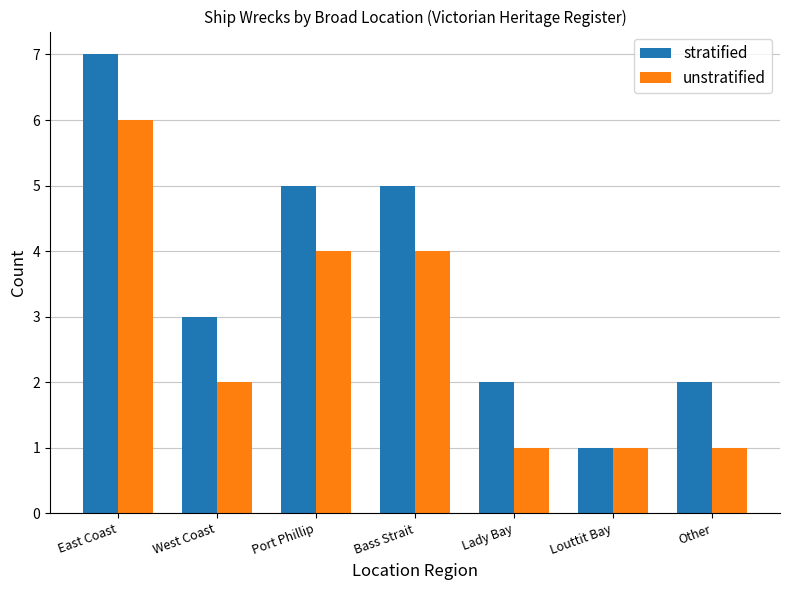

What is the average value of the unstratified series?

3